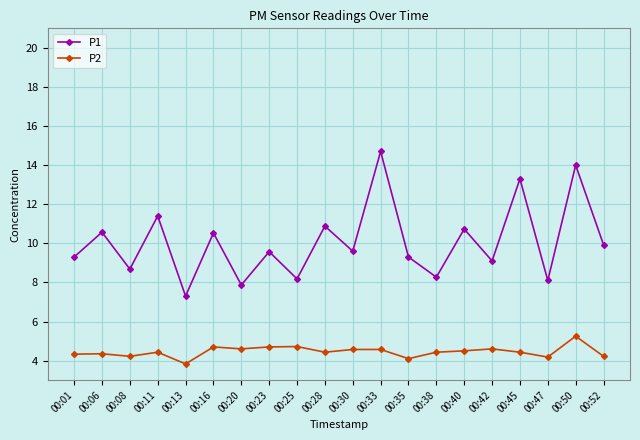

At which label does P2 reach its peak?

00:50